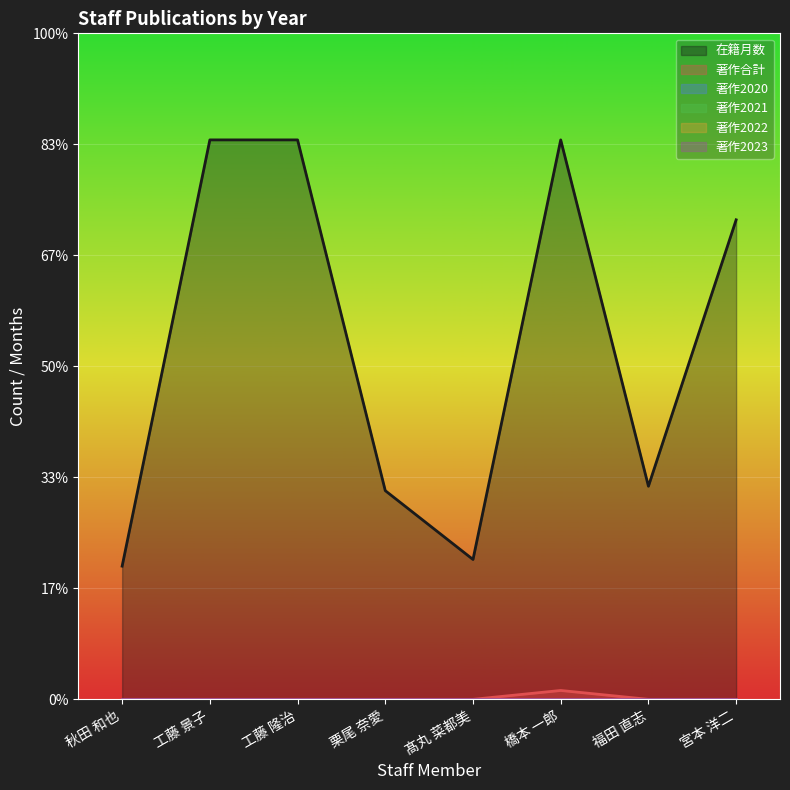

What is the label of the 8th point from the left?

宮本 洋二